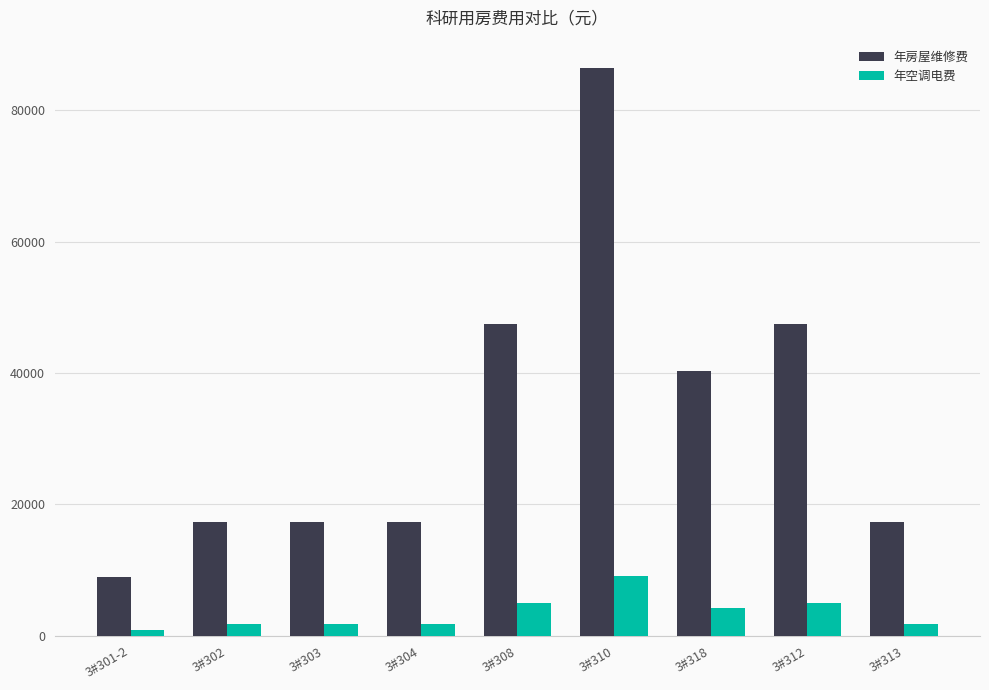

Does the chart contain stacked bars?

No